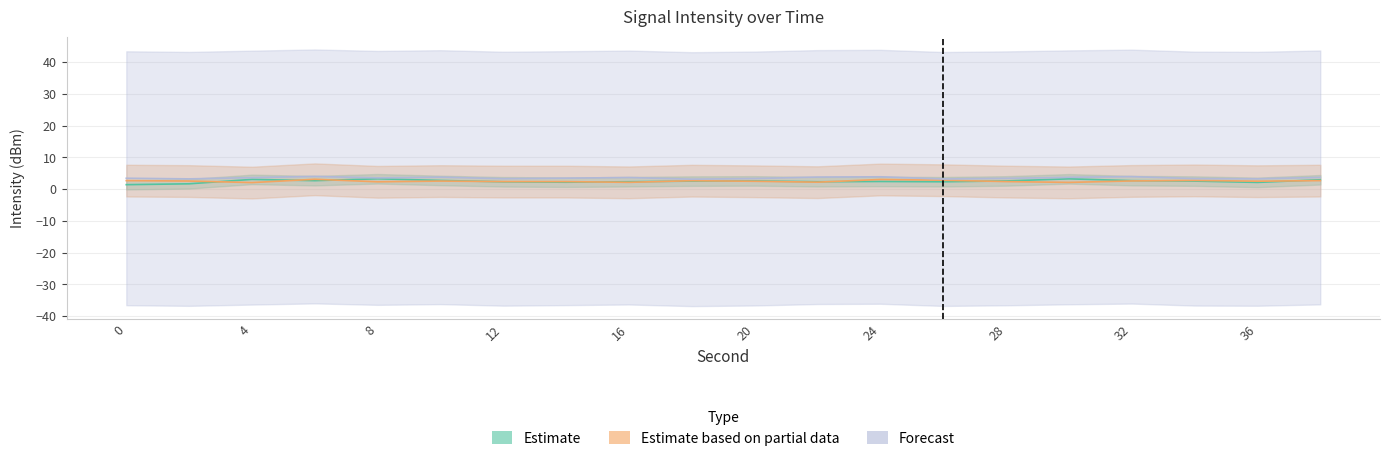

At 38, list the series in order from largest to smallest.

Forecast, Estimate, Estimate based on partial data